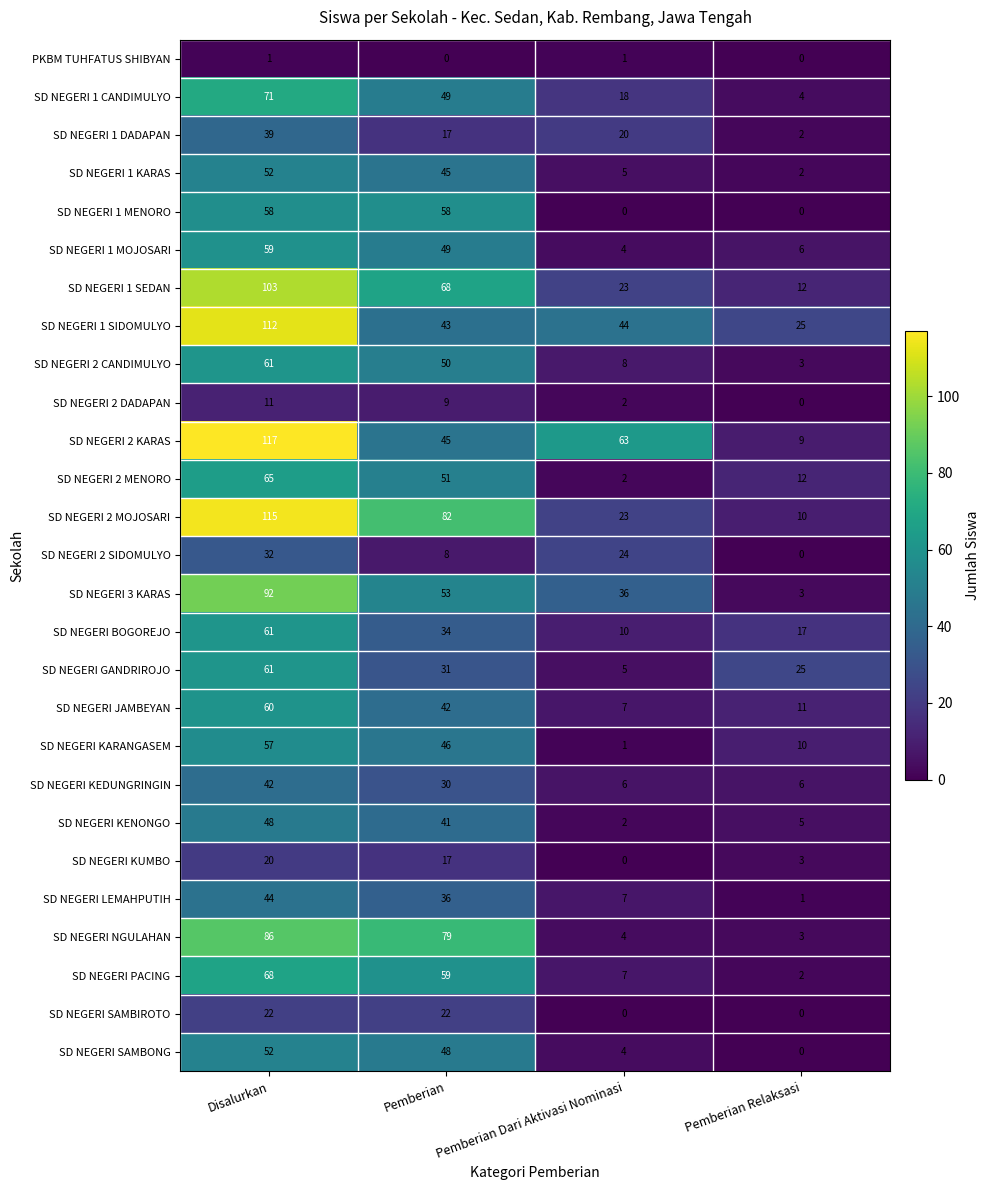

At which label is SD NEGERI 1 KARAS closest to 27?

Pemberian